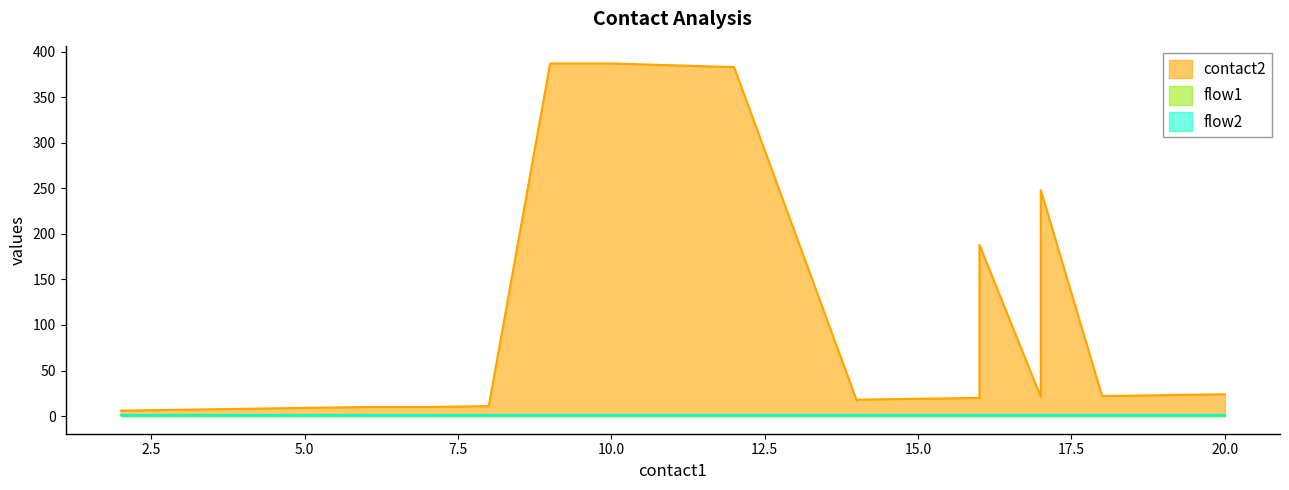

True or false: flow1 has more than 1 points higher than both neighbors.

False